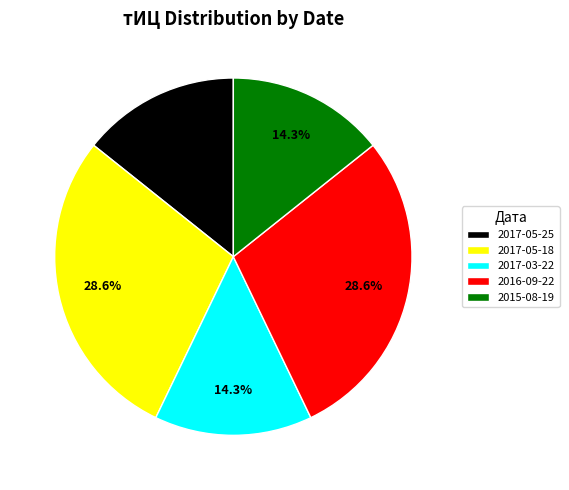

Does 2017-05-25 account for over 50% of the chart?

No